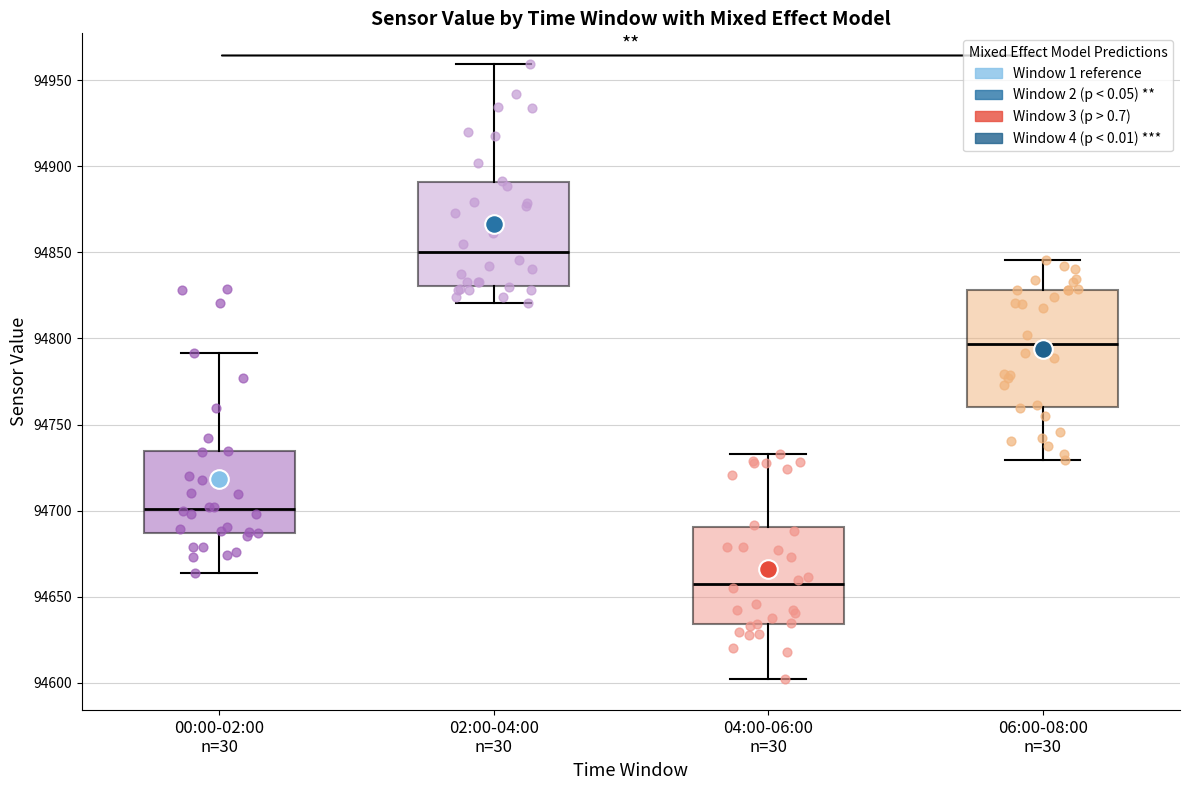

Which box has the lowest median line?

04:00-06:00 n=30